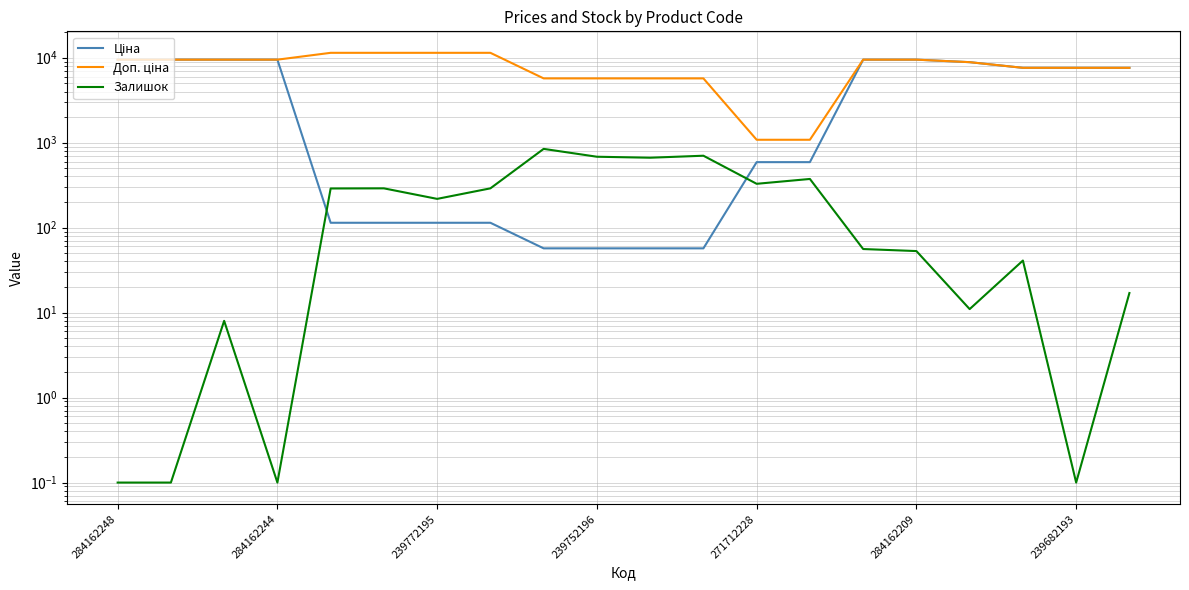

Rank the series by their maximum value, from lowest to highest.

Залишок, Ціна, Доп. ціна